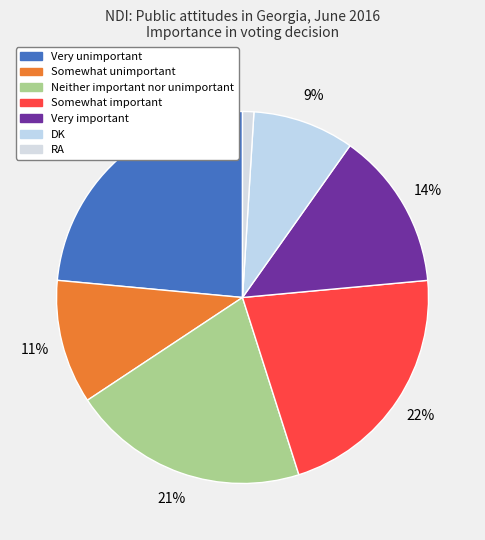

To the nearest percent, what portion does Very unimportant represent?

24%